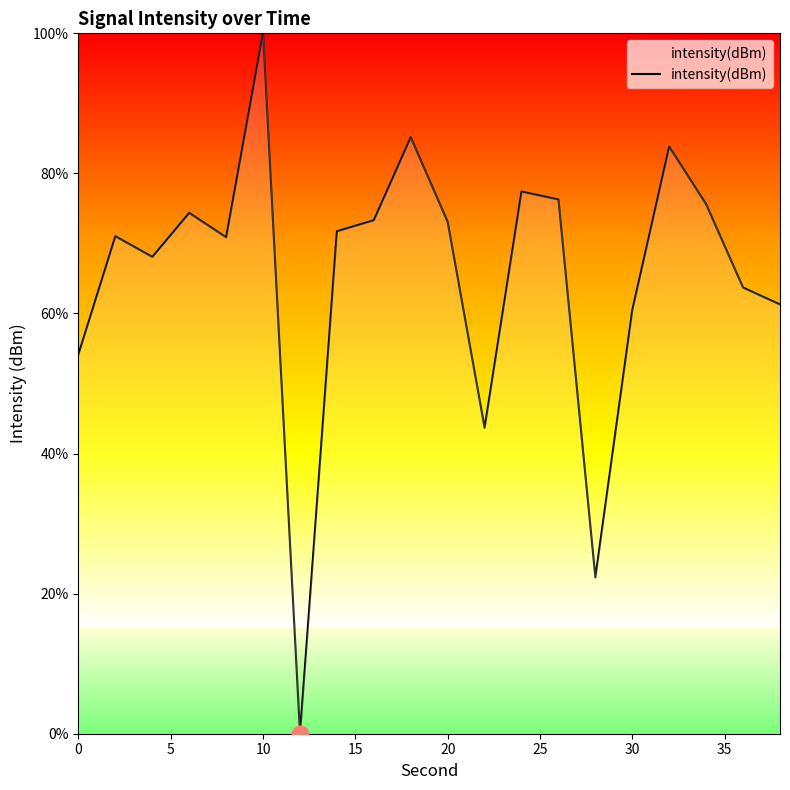

What is the greatest value displayed?

100.0